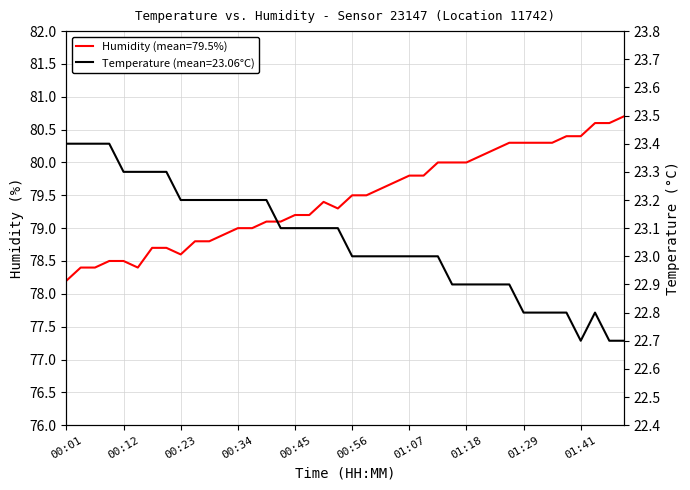

How many categories are shown in the chart?

40